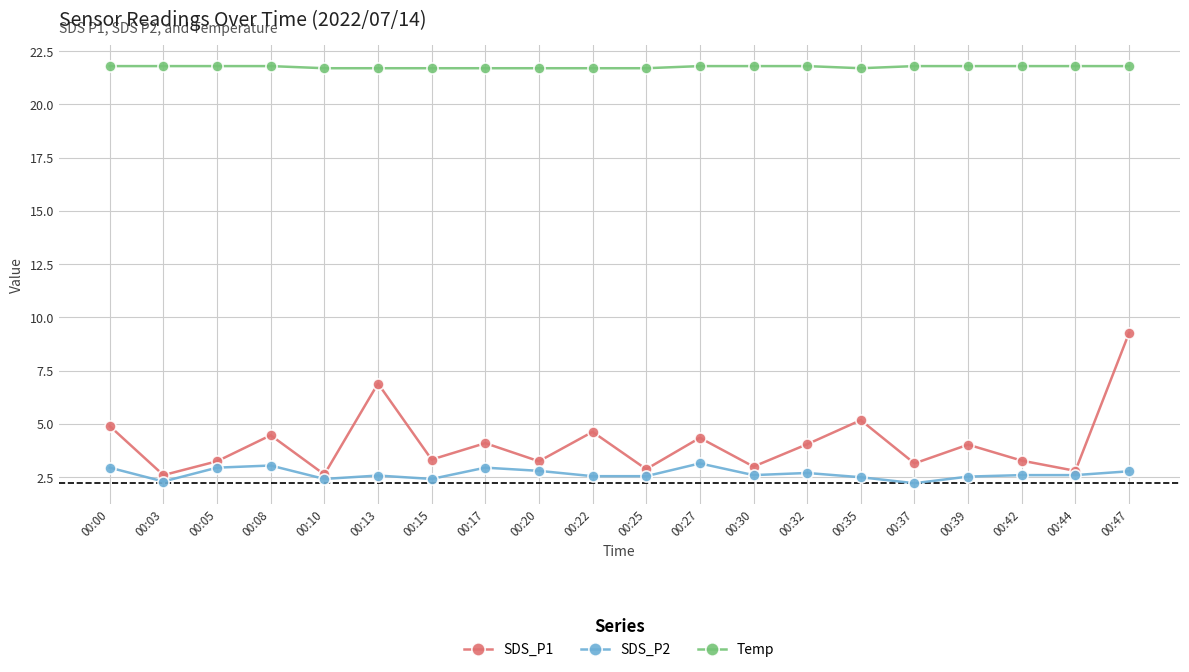

List the series in order of their peak value, highest first.

Temp, SDS_P1, SDS_P2